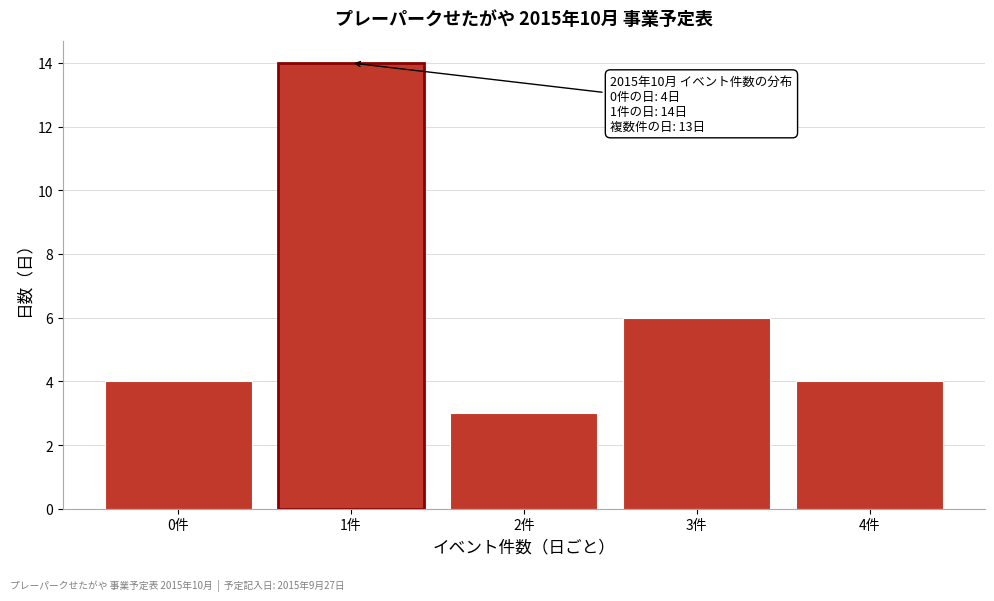

Reading right to left, what are all the values shown in this chart?

4	6	3	14	4